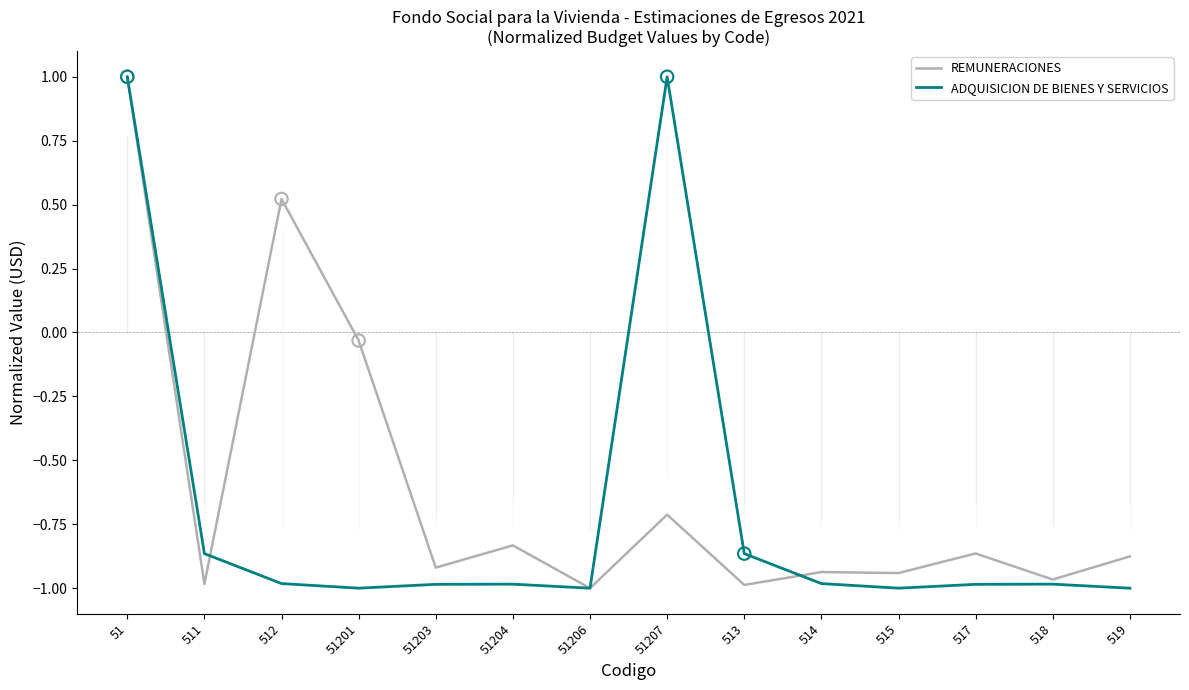

Between 51 and 51201, which series saw the biggest shift?

ADQUISICION DE BIENES Y SERVICIOS